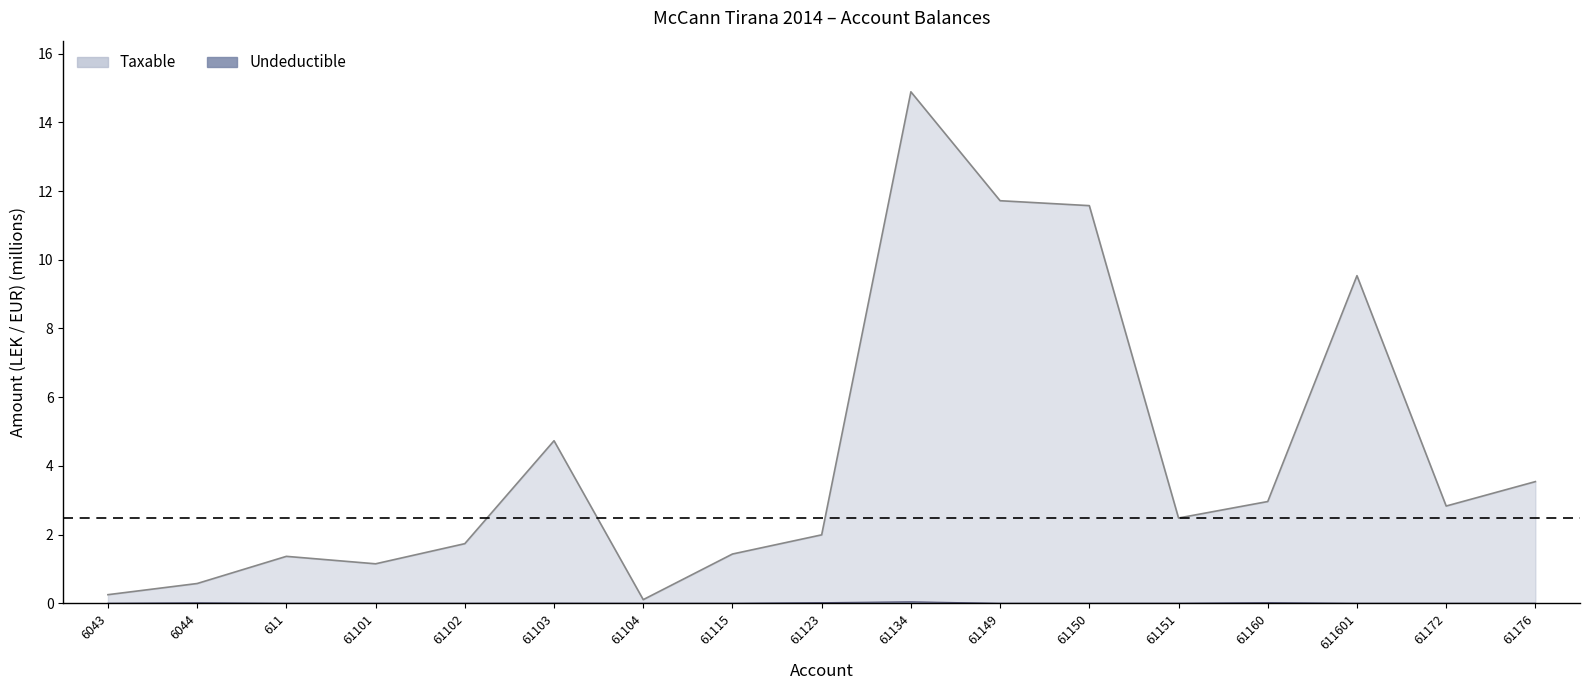

Which series has the widest spread of values?

Taxable